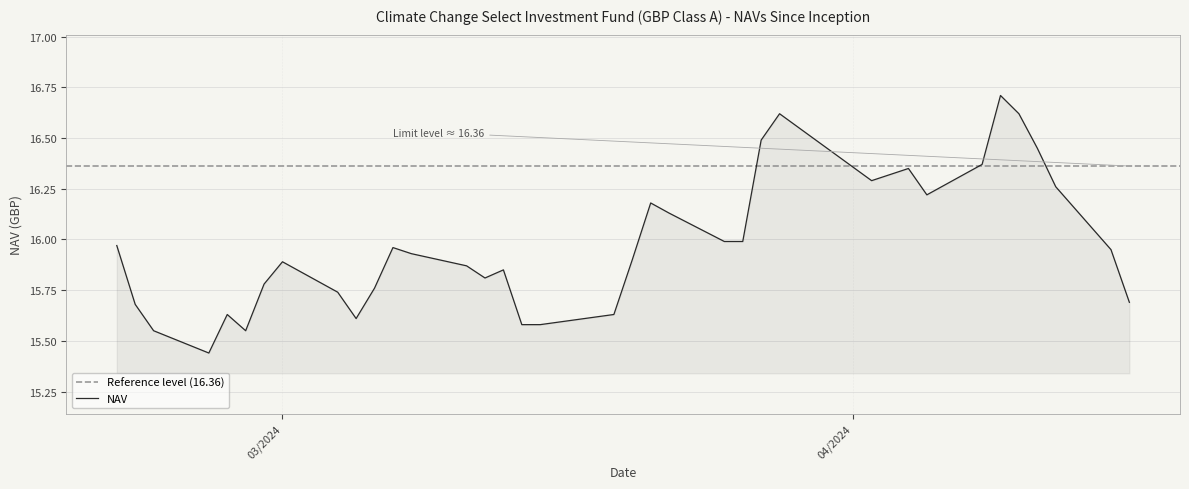

List the labels in order of value, largest first.

04/09/2024, 04/10/2024, 03/28/2024, 03/27/2024, 04/11/2024, 04/08/2024, 04/04/2024, 04/03/2024, 04/02/2024, 04/12/2024, 04/05/2024, 03/21/2024, 03/22/2024, 03/26/2024, 03/25/2024, 02/21/2024, 03/07/2024, 04/15/2024, 03/08/2024, 03/20/2024, 03/01/2024, 03/11/2024, 03/13/2024, 03/12/2024, 02/29/2024, 03/06/2024, 03/04/2024, 04/16/2024, 02/22/2024, 03/19/2024, 02/27/2024, 03/05/2024, 03/15/2024, 03/14/2024, 02/28/2024, 02/23/2024, 02/26/2024